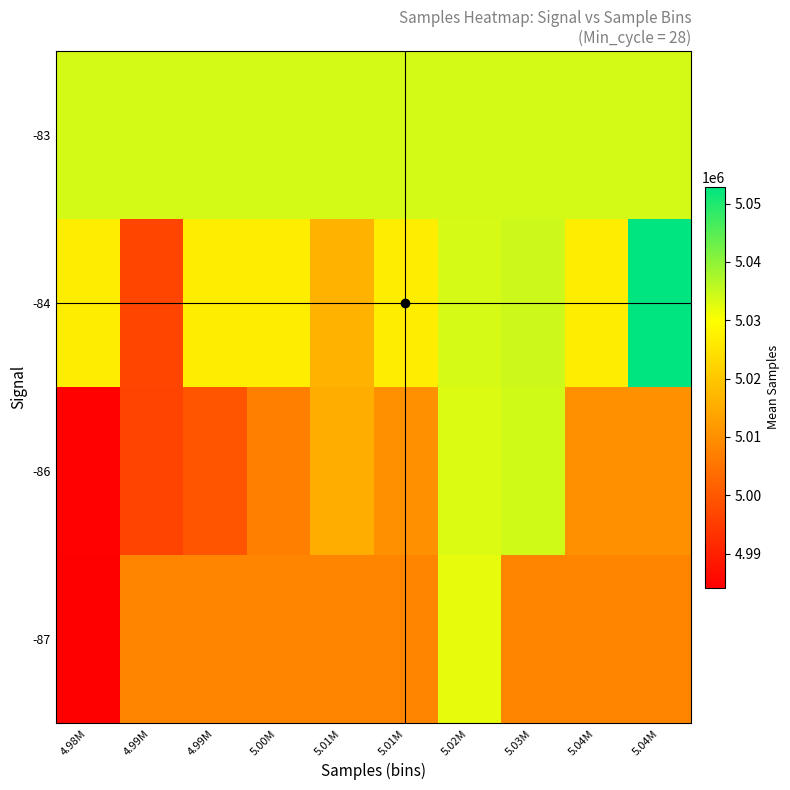

What is the total value across all series at 5.04M?

20078860.8